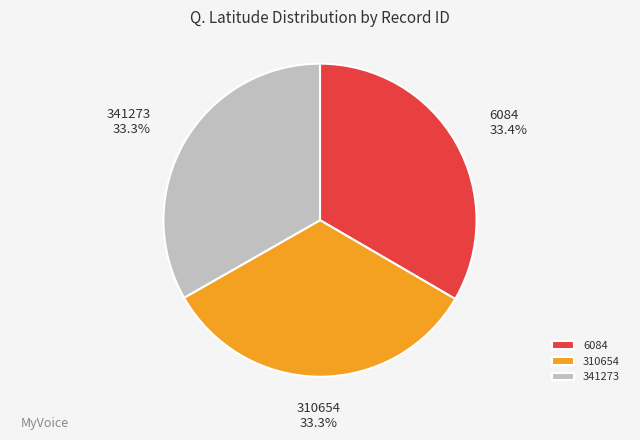

Combined, do 341273 and 6084 account for over 50%?

Yes